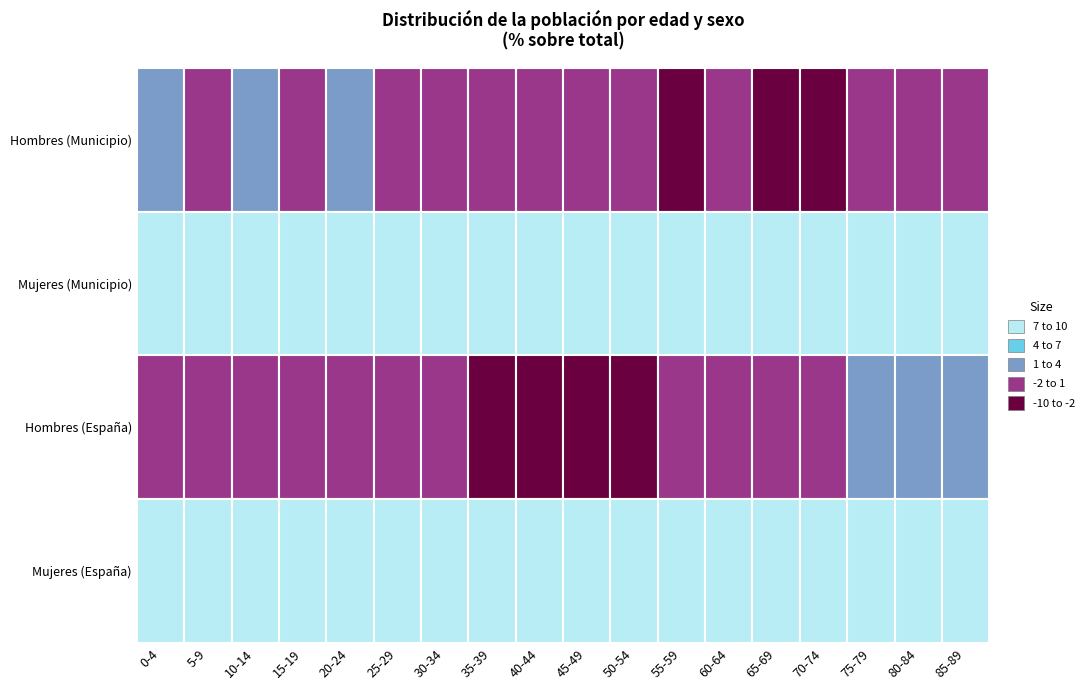

Which category has the lowest value across all series?

55-59